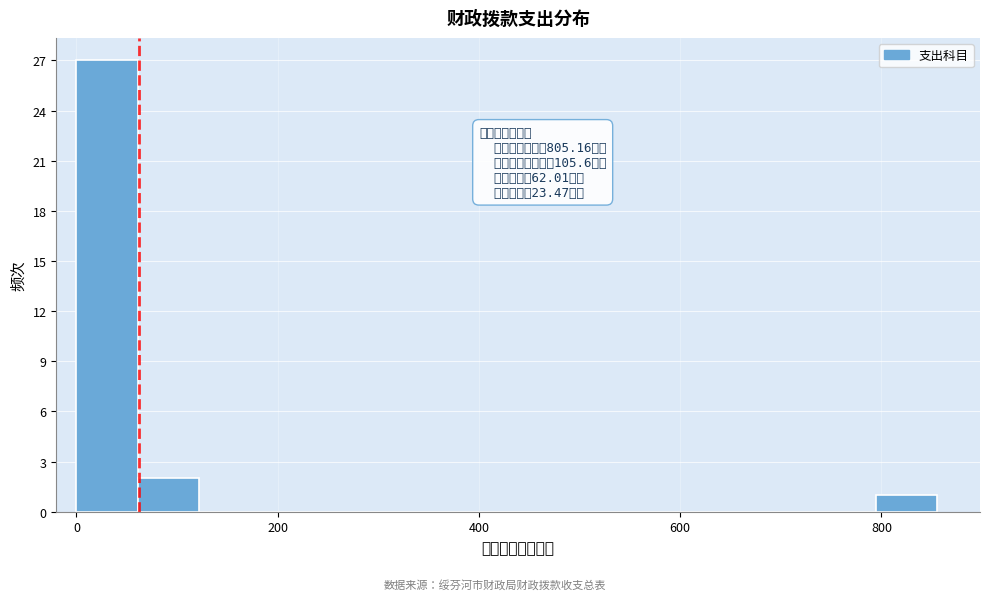

Around what value on the x-axis is the tallest bar? Give the approximate position of its centre, as read against the axis.

40